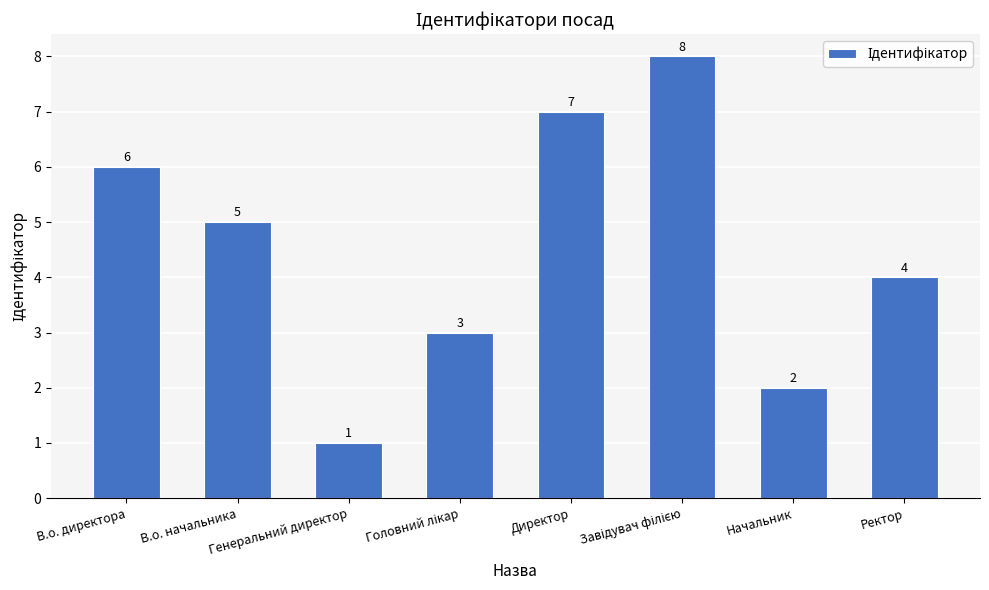

What is the difference between the maximum and second lowest values?

6